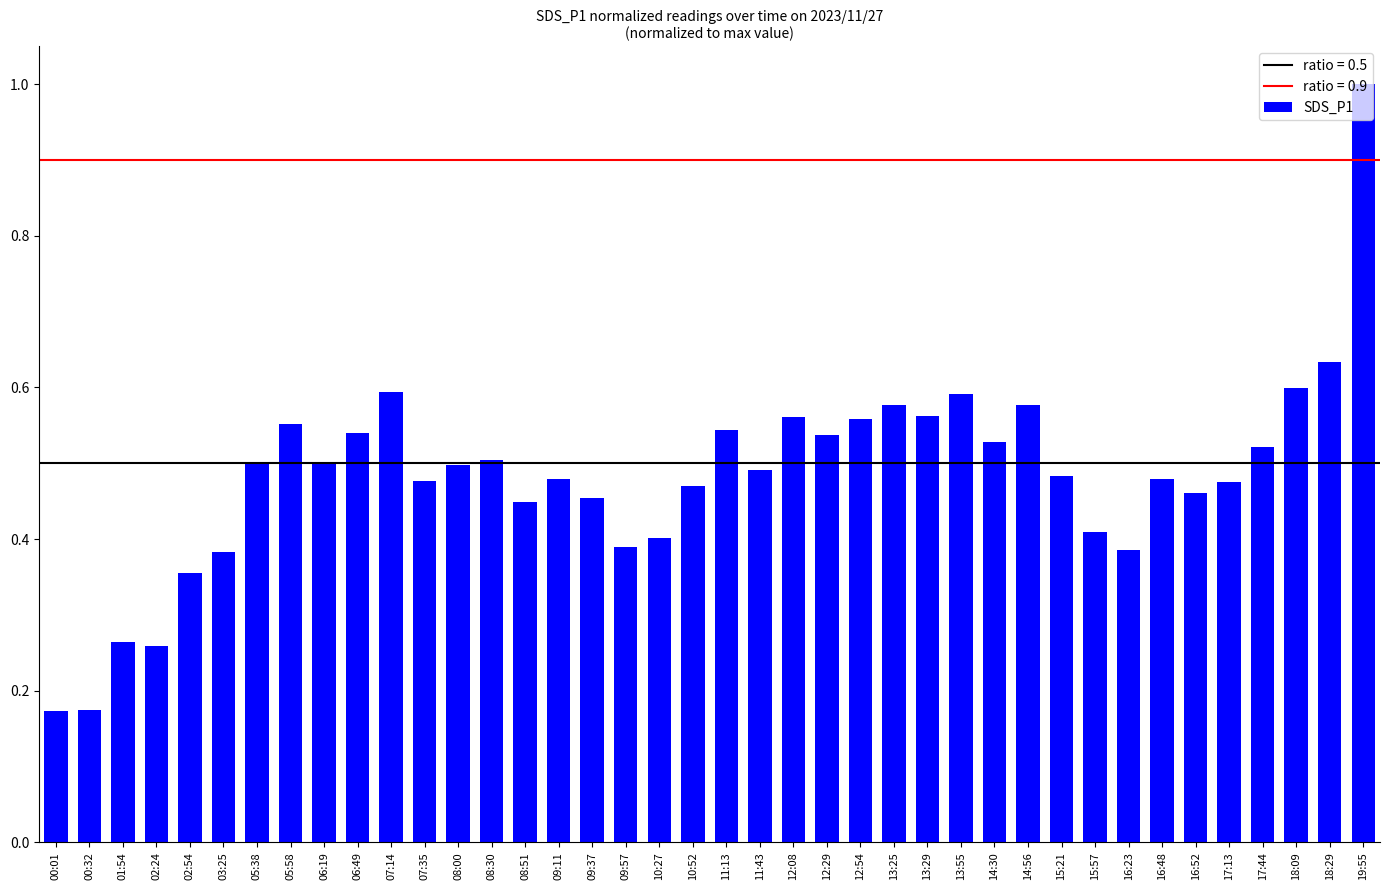

The chart shows a value of 0.7 at 17:13. True or false?

False